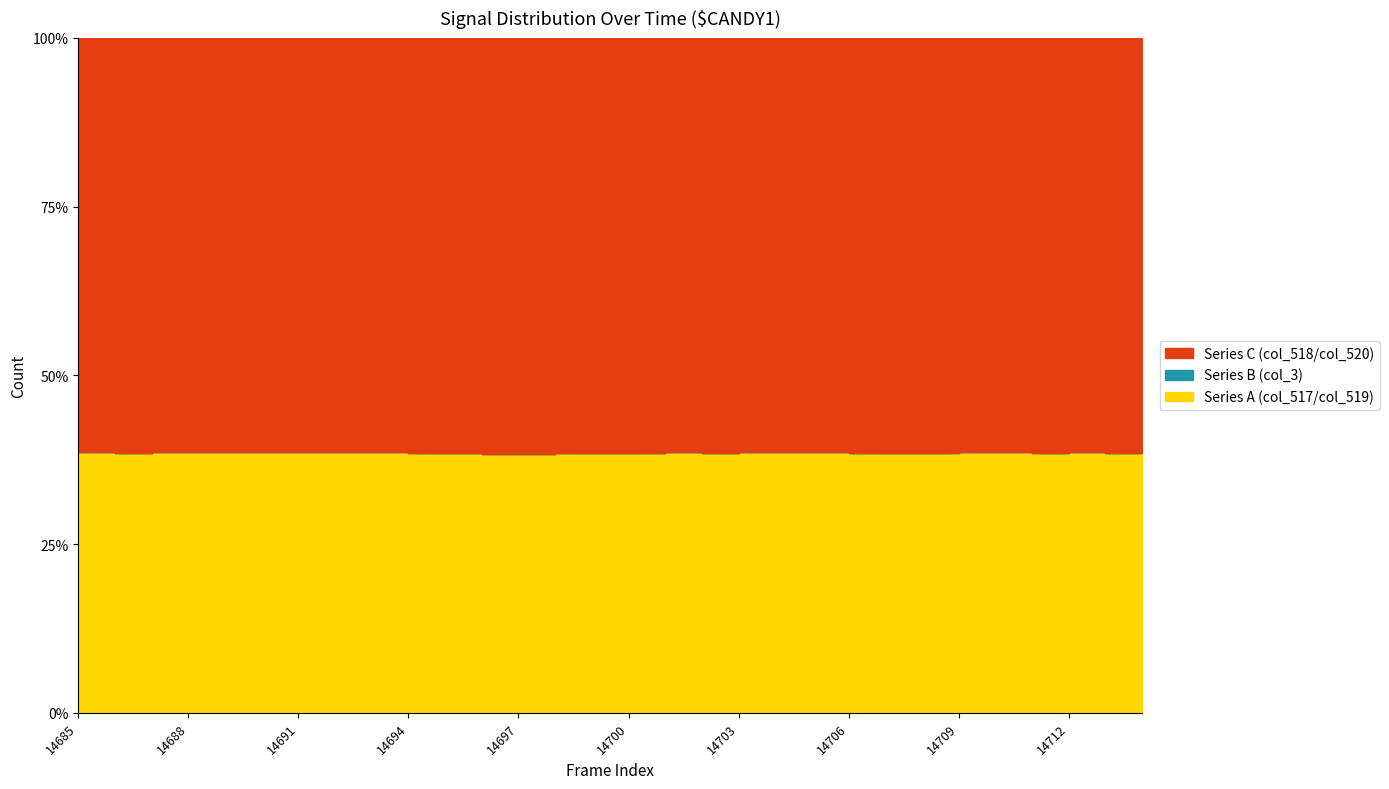

Which category has the lowest value in the Series C series?

14693